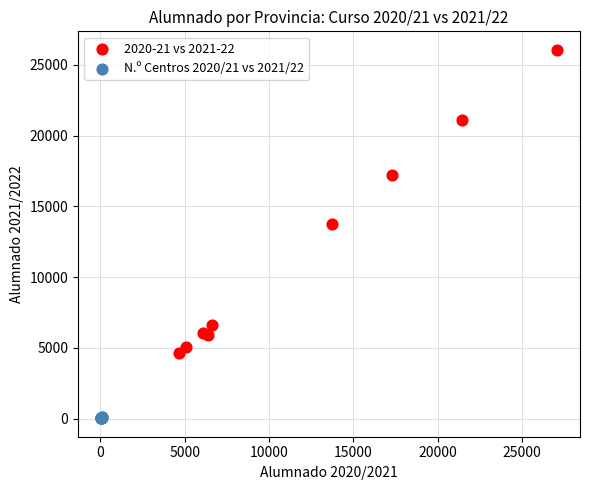

Which series reaches the minimum Y coordinate?

N.º Centros 2020/21 vs 2021/22